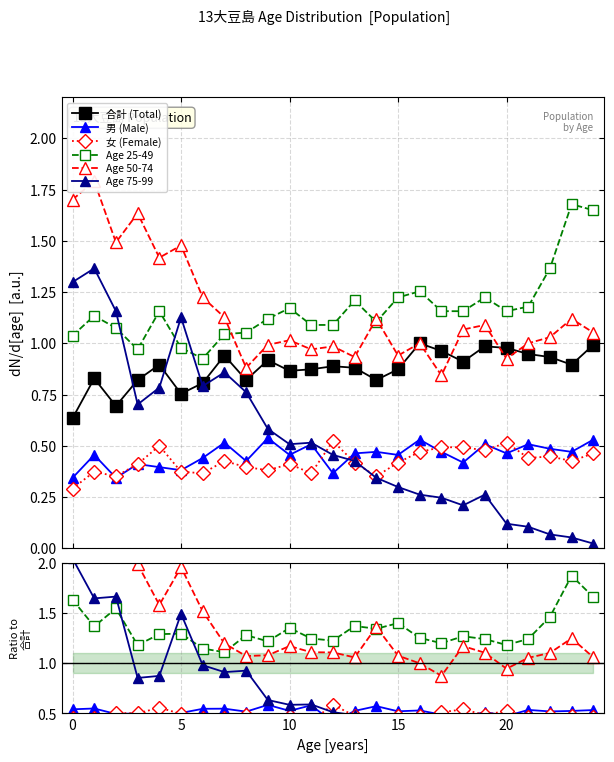

Is the value of 合計 (Total) at 23 greater than the value of Age 75-99 at 10?

Yes